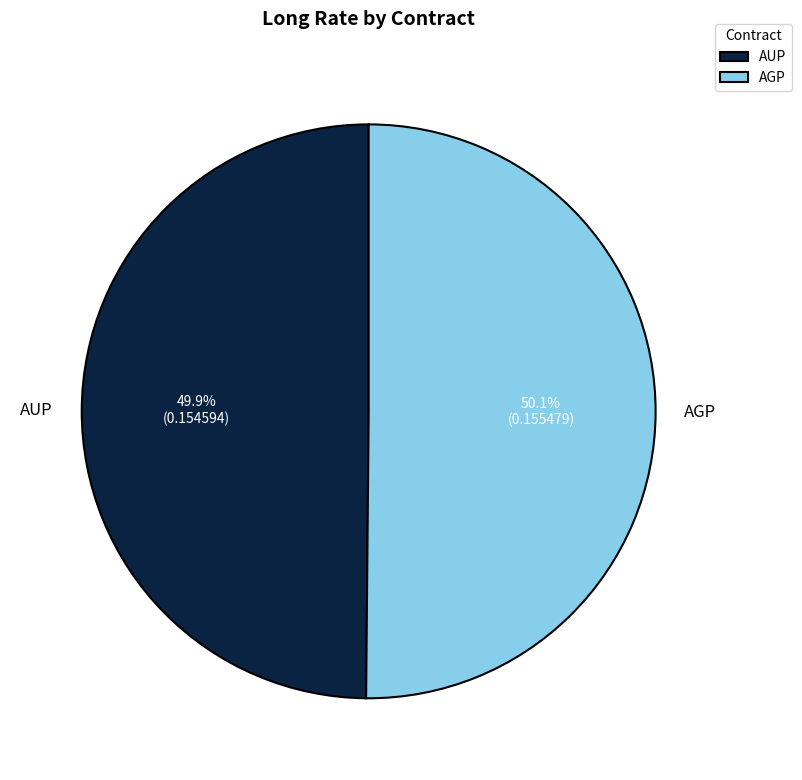

Is it true that AGP is 50% of the pie?

True